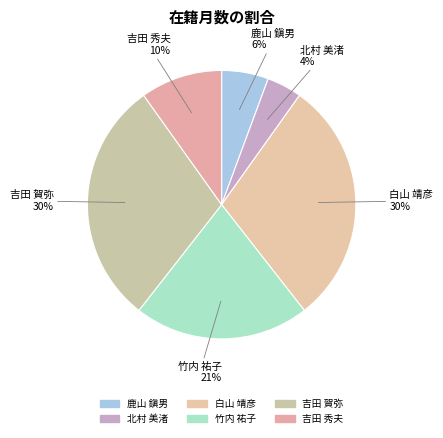

Count the number of slices in the pie.

6